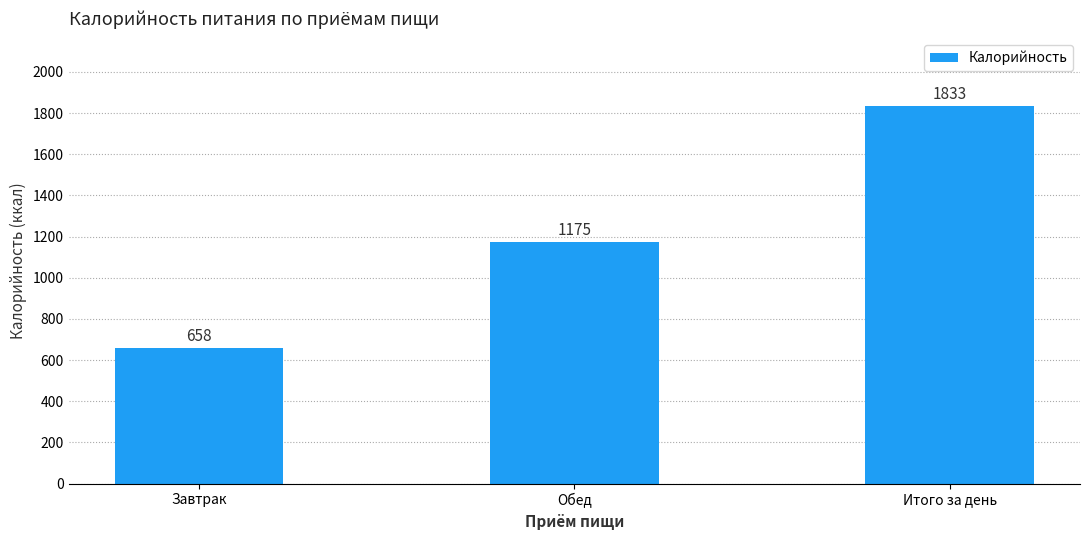

What is the minimum value shown in the chart?

658